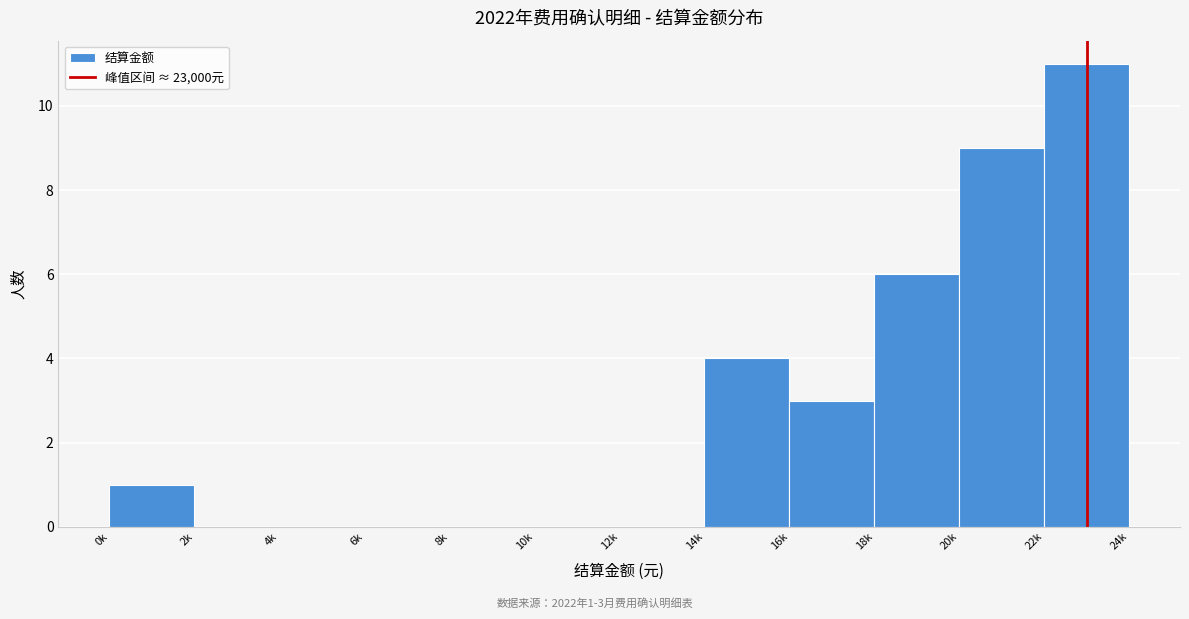

Reading right to left, what are all the values shown in this chart?

22k=11	20k=9	18k=6	16k=3	14k=4	12k=0	10k=0	8k=0	6k=0	4k=0	2k=0	0k=1